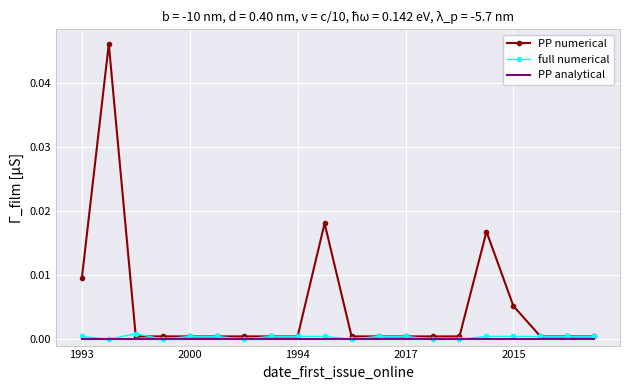

True or false: PP numerical has more than 1 points higher than both neighbors.

True